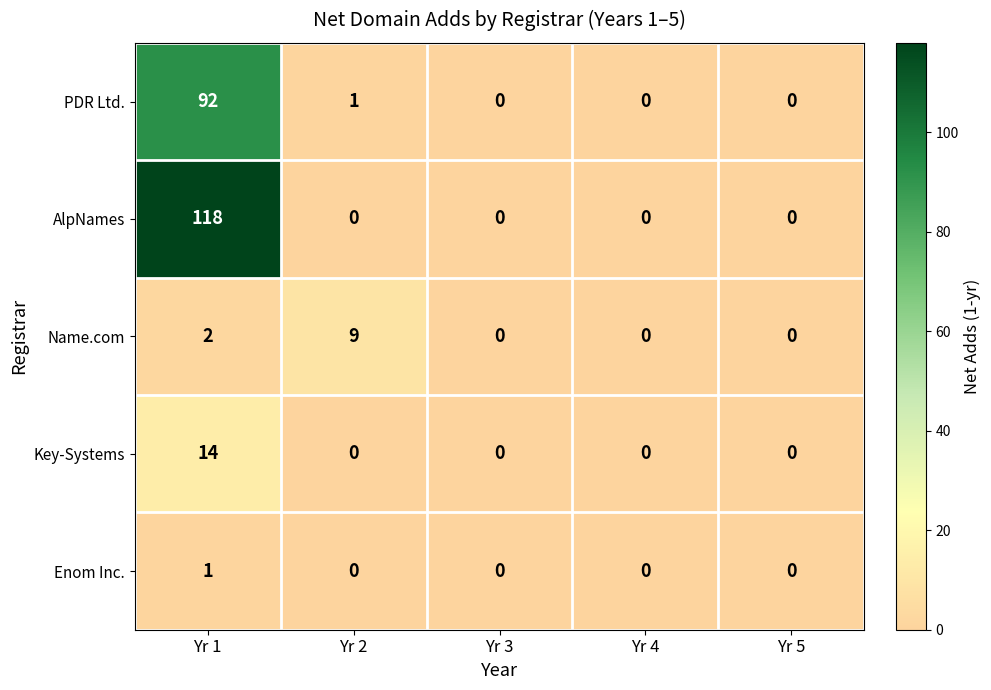

Reading left to right, list all the values displayed in this chart.

PDR Ltd.: Yr 1=92	Yr 2=1	Yr 3=0	Yr 4=0	Yr 5=0
AlpNames: Yr 1=118	Yr 2=0	Yr 3=0	Yr 4=0	Yr 5=0
Name.com: Yr 1=2	Yr 2=9	Yr 3=0	Yr 4=0	Yr 5=0
Key-Systems: Yr 1=14	Yr 2=0	Yr 3=0	Yr 4=0	Yr 5=0
Enom Inc.: Yr 1=1	Yr 2=0	Yr 3=0	Yr 4=0	Yr 5=0